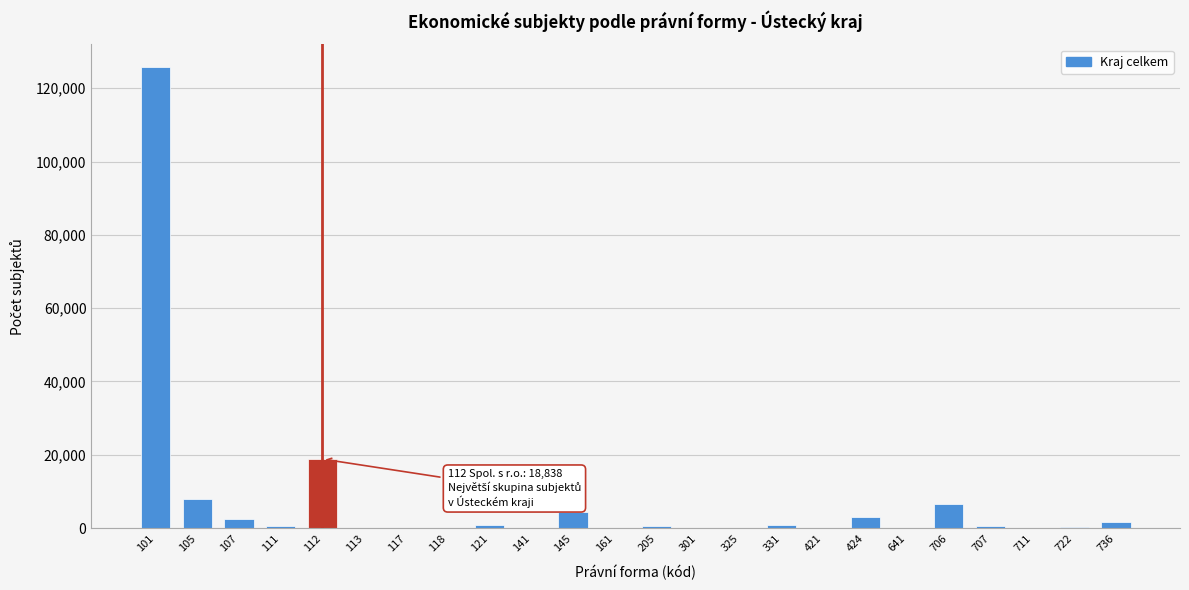

Is it true that the value at 112 is 27115?

False